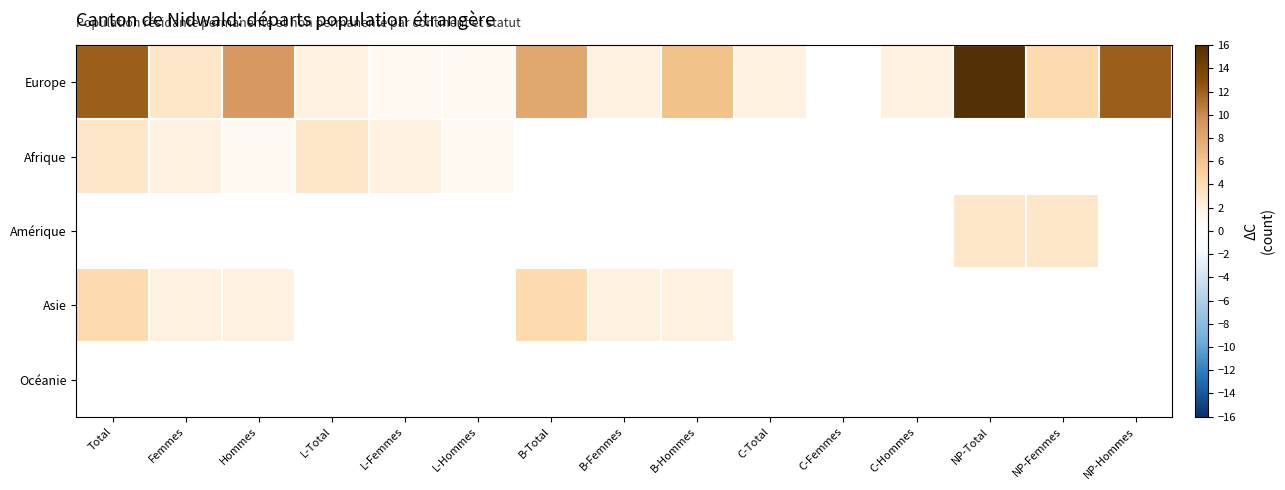

How many data points does each series have?

15